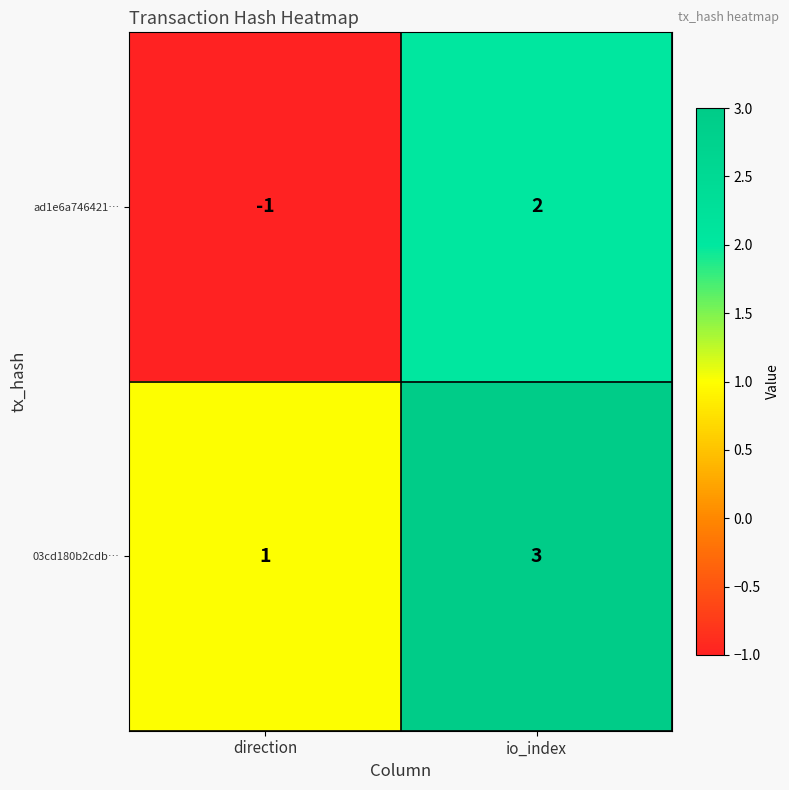

List the series in order of their overall mean, highest first.

03cd180b2cdb…, ad1e6a746421…